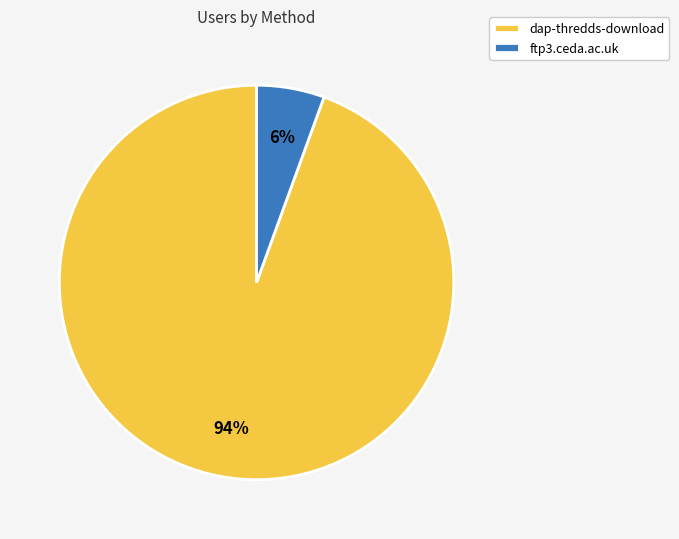

Count the number of slices in the pie.

2